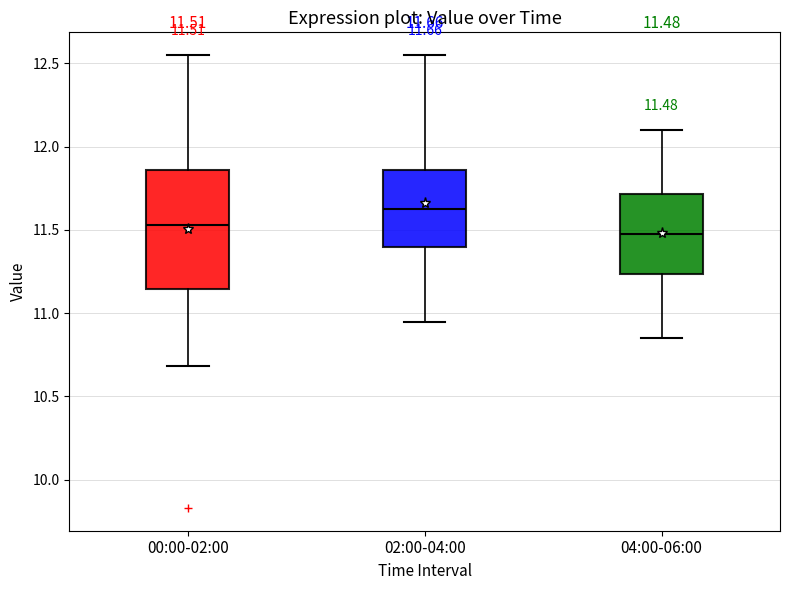

Which box is the tallest, from its lower edge to its upper edge?

00:00-02:00